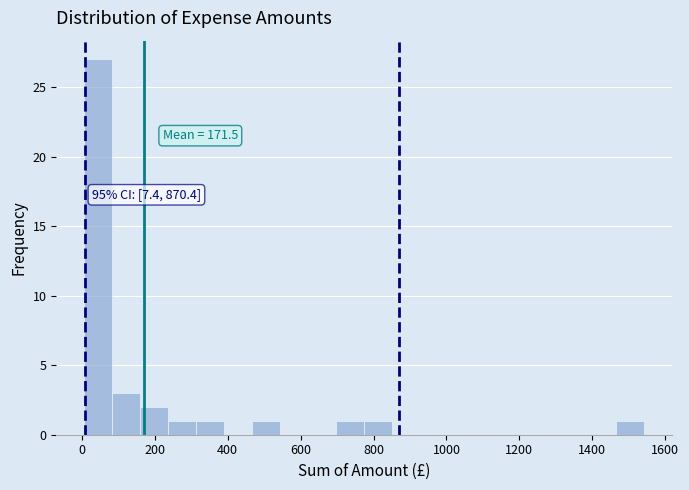

Around what value on the x-axis is the tallest bar? Give the approximate position of its centre, as read against the axis.

40